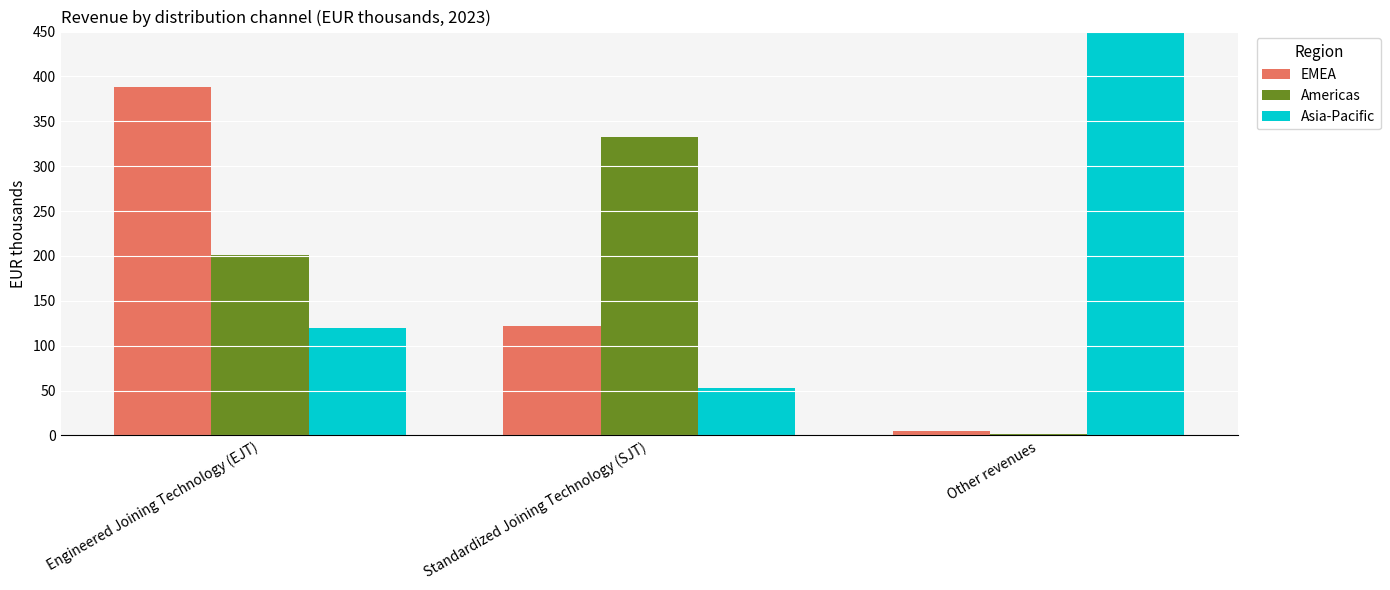

At which category is the sum across all series the highest?

Other revenues